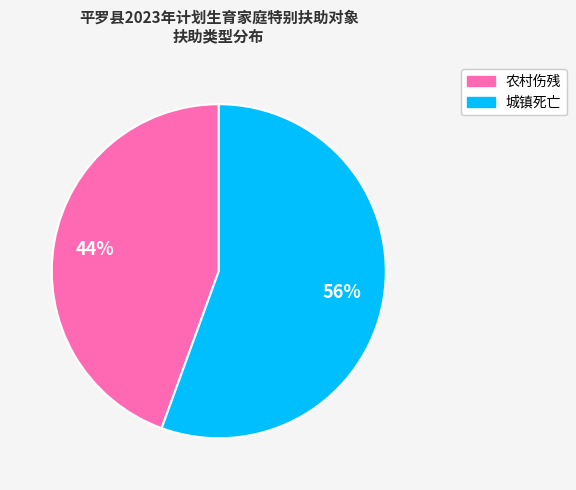

Is it true that 城镇死亡 is 56% of the pie?

True